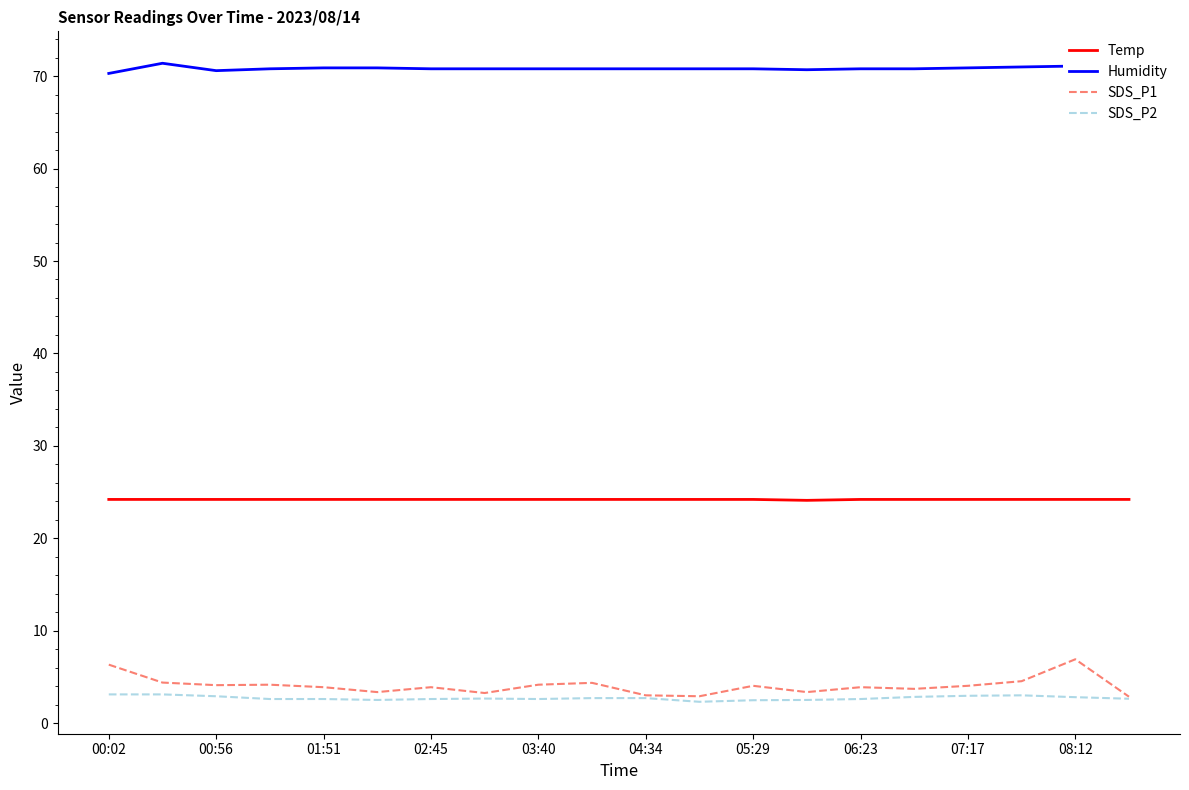

What is the highest value of the Humidity series?

71.4